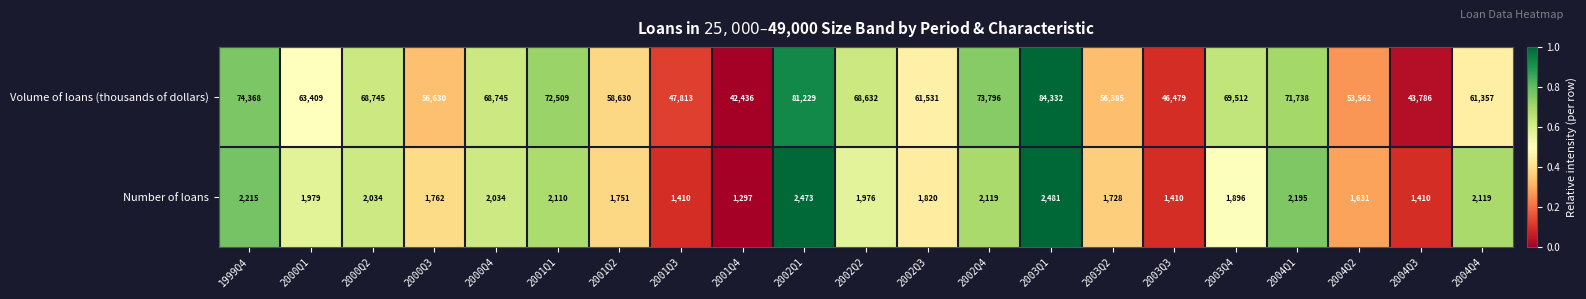

What is the sum of the Number of loans values at 2003Q4 and 2004Q1?

4091